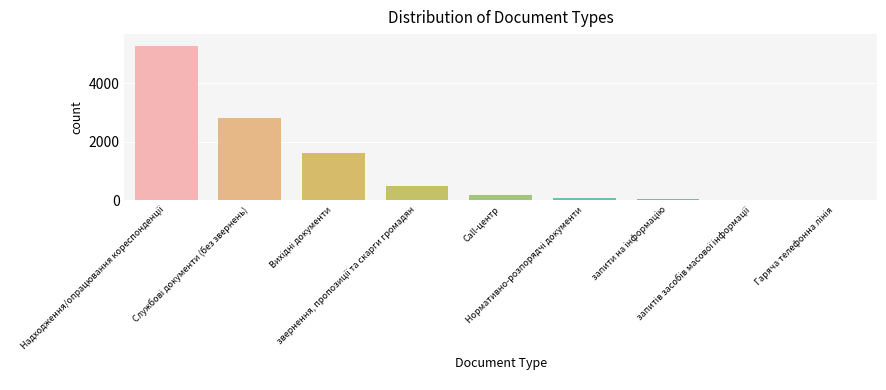

What is the maximum value shown in the chart?

5254